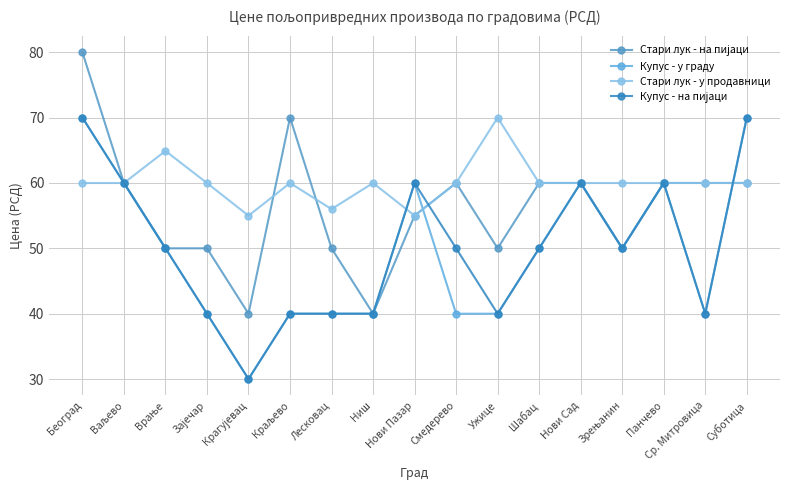

Is this an area chart (filled region under the line)?

No